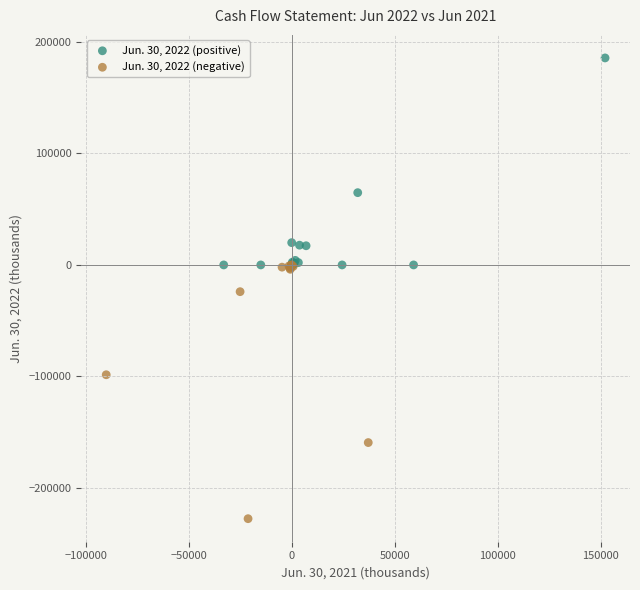

Which series reaches the minimum Y coordinate?

Jun. 30, 2022 (negative)